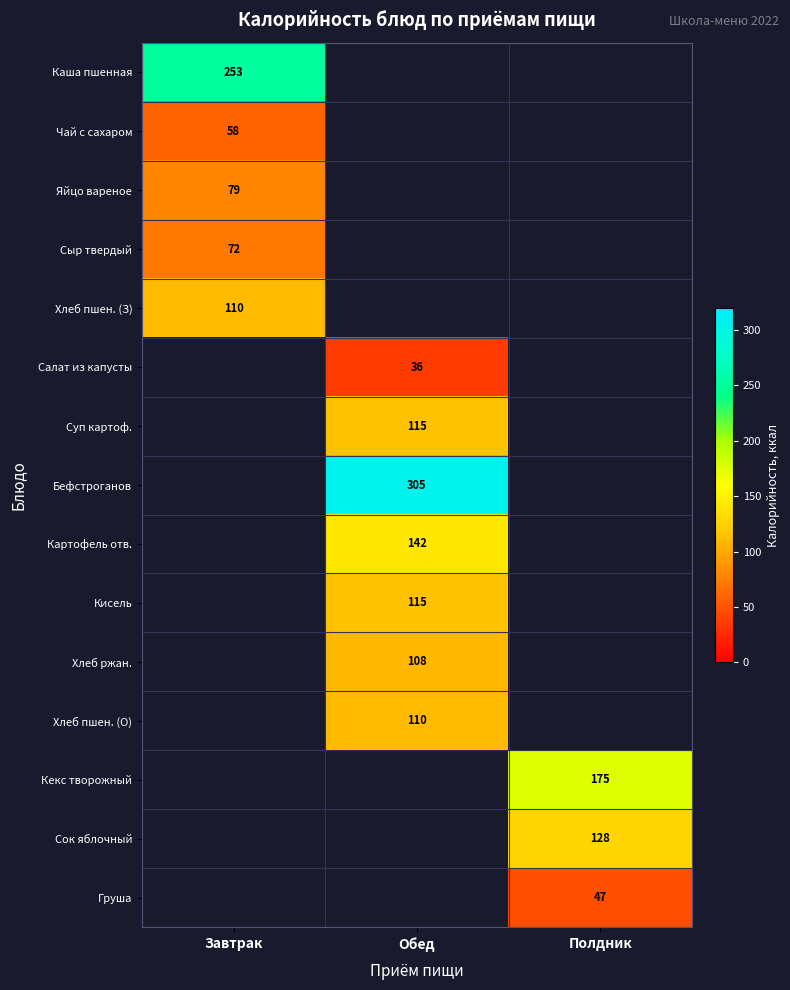

True or false: Бефстроганов has a value of 305 at Обед.

True